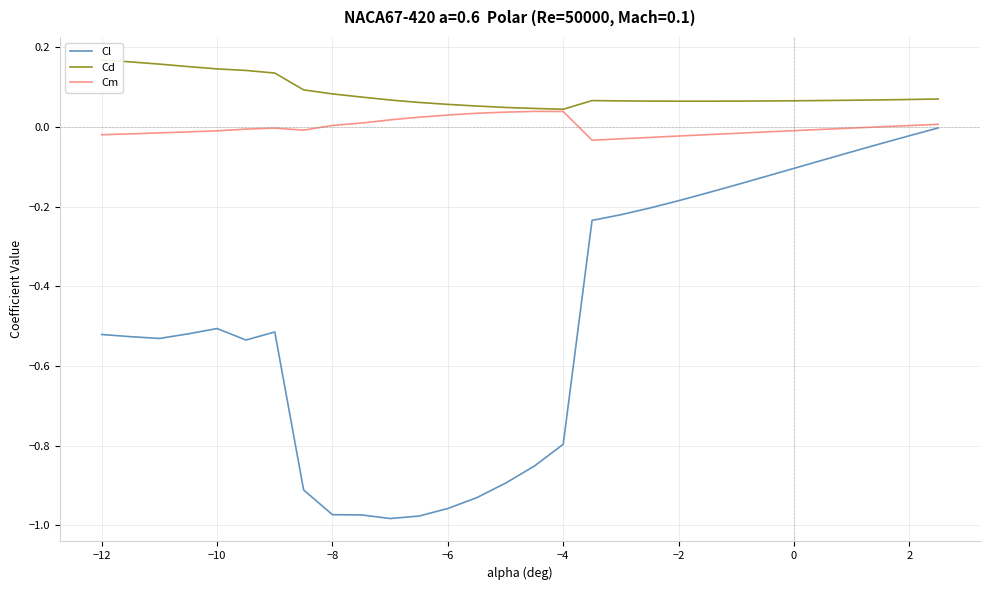

True or false: Cm and Cd cross at least once.

False